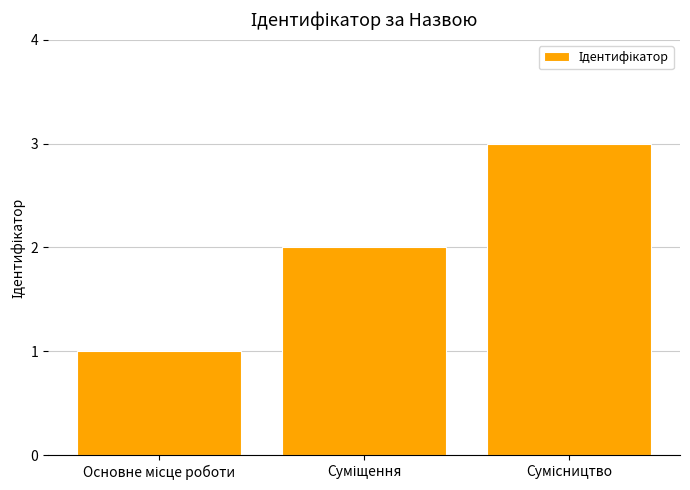

What is the greatest value displayed?

3